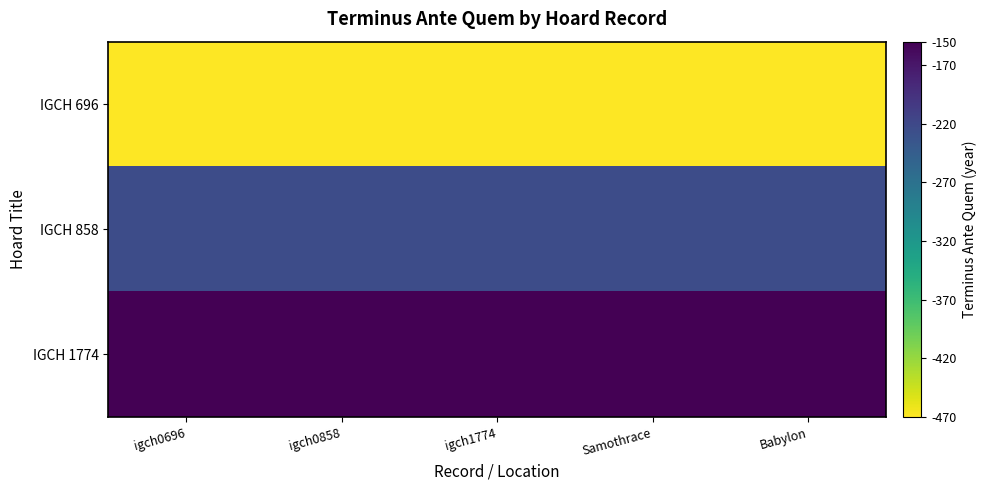

Between Samothrace and Babylon, which series saw the biggest shift?

IGCH 696